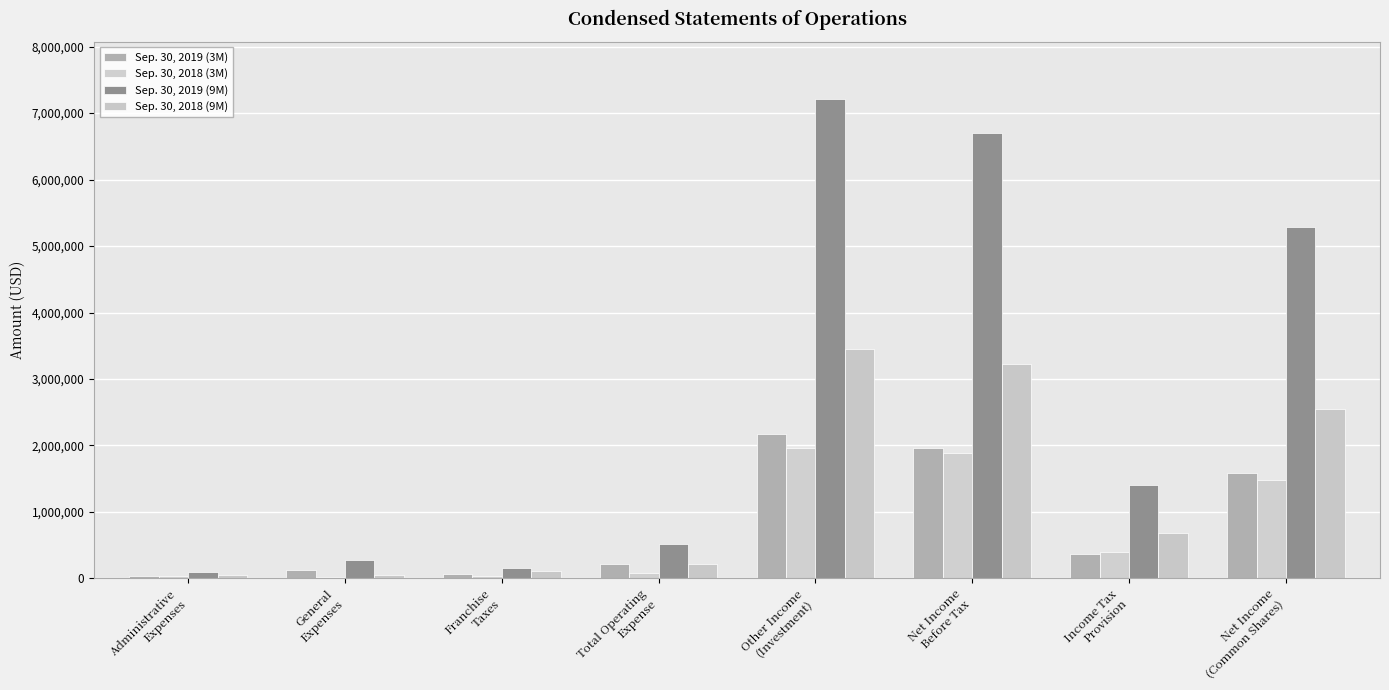

What is the difference between the maximum and minimum values in the Sep. 30, 2019 (3M) series?

2148777